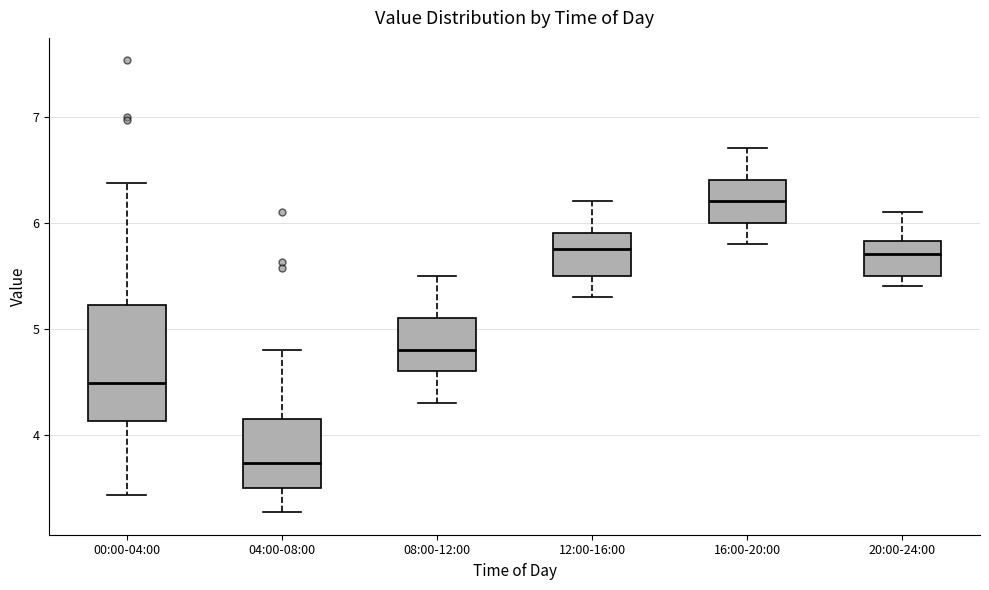

Which box is the tallest, from its lower edge to its upper edge?

00:00-04:00